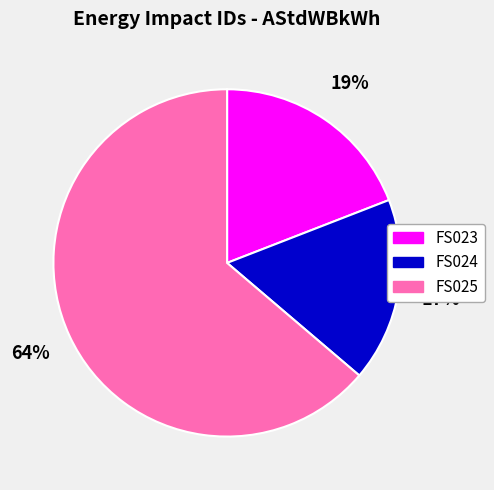

Rank the categories by value from highest to lowest.

FS025, FS023, FS024